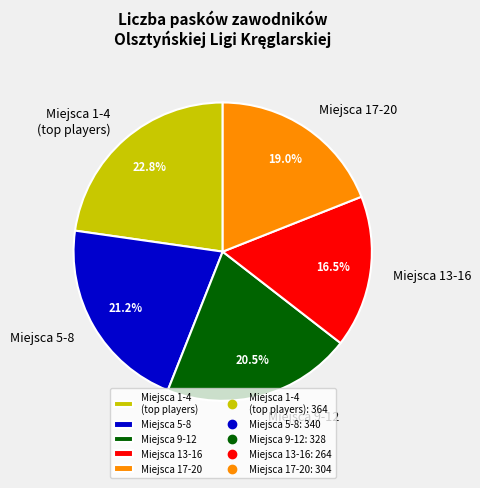

What portion of the pie excludes Miejsca 9-12?

79.5%